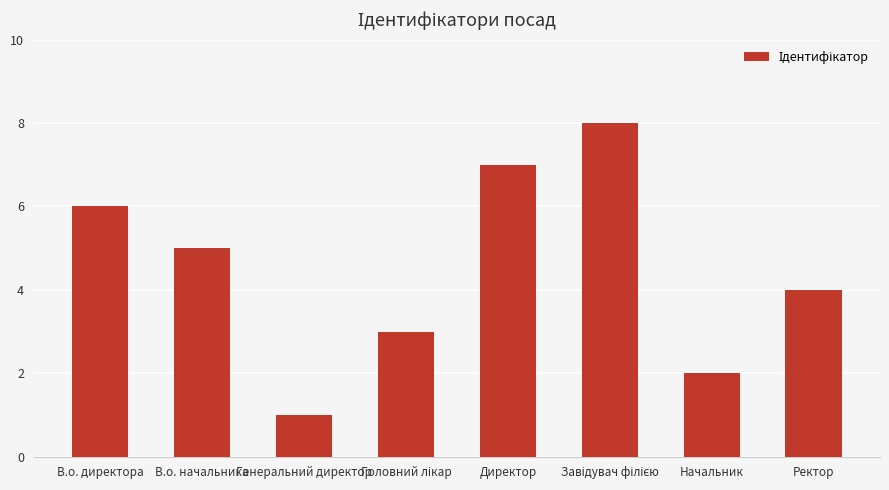

How many values are below 5?

4